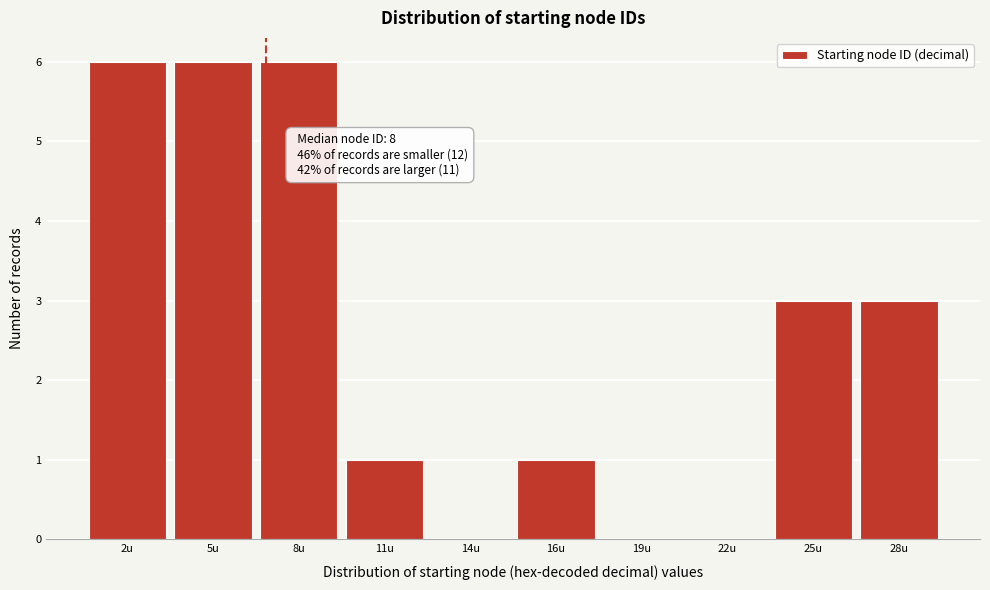

Reading left to right, what are all the values shown in this chart?

2u=6	5u=6	8u=6	11u=1	14u=0	16u=1	19u=0	22u=0	25u=3	28u=3